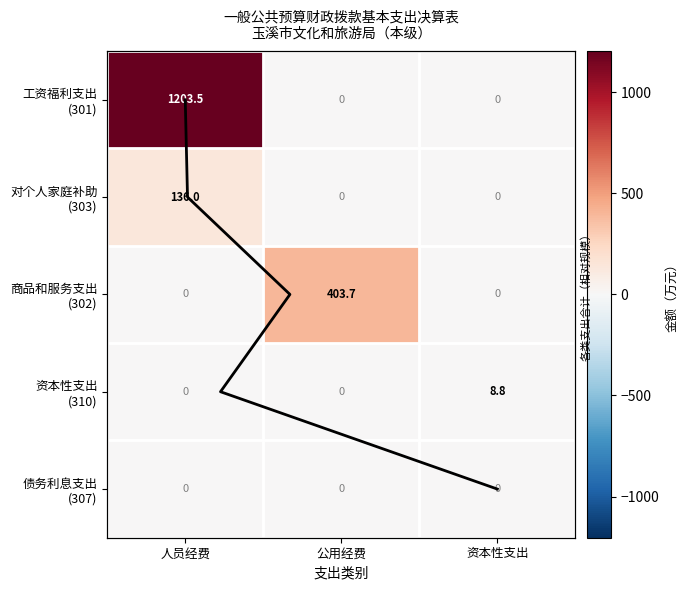

Which has a higher value, 公用经费 or 人员经费?

人员经费